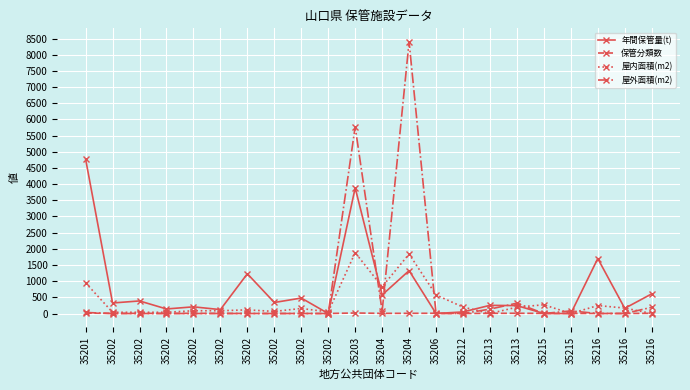

How many values in the 年間保管量(t) series are below 325?

11